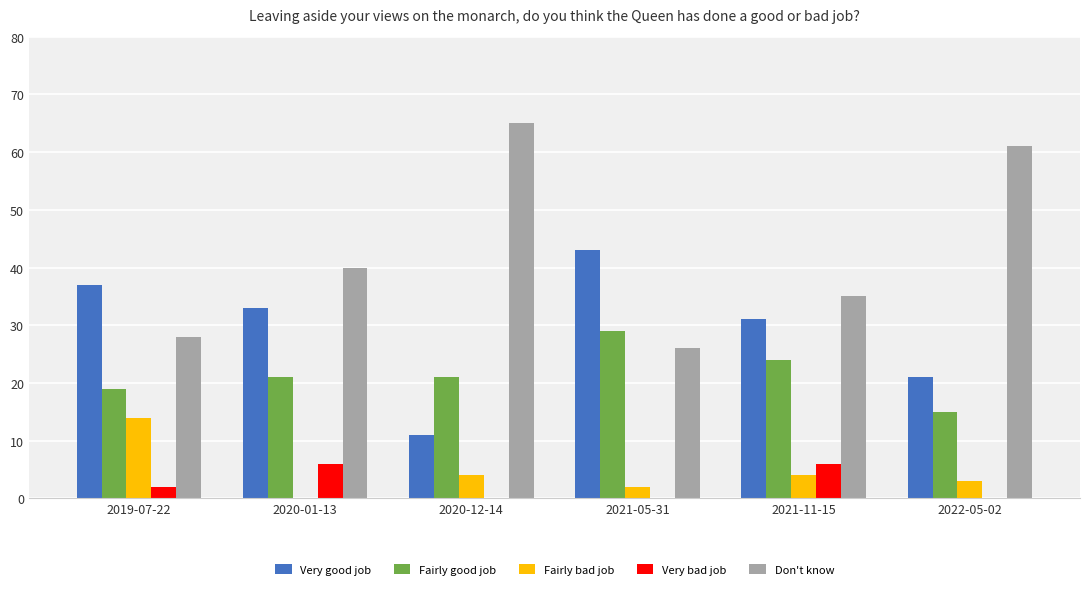

Which series has the widest spread of values?

Don't know